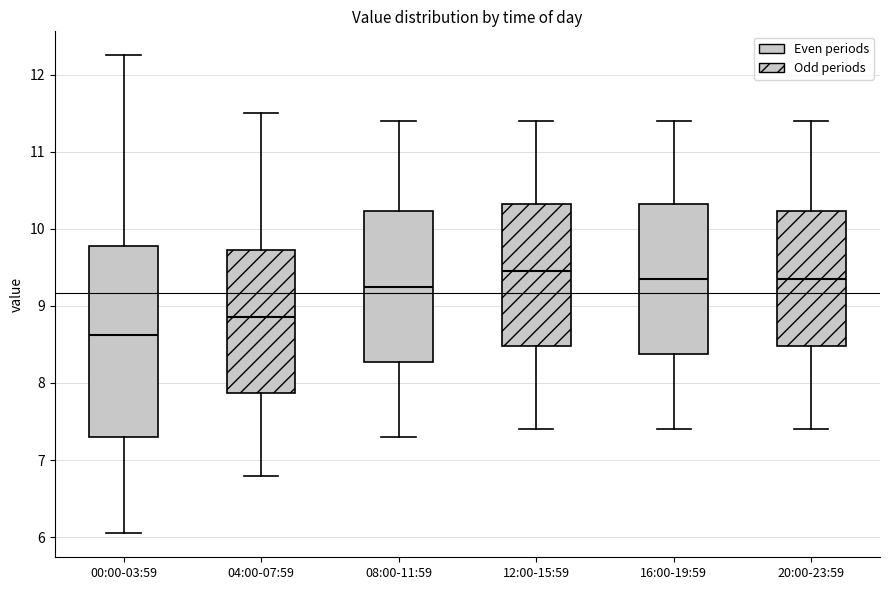

Which box is the tallest, from its lower edge to its upper edge?

00:00-03:59